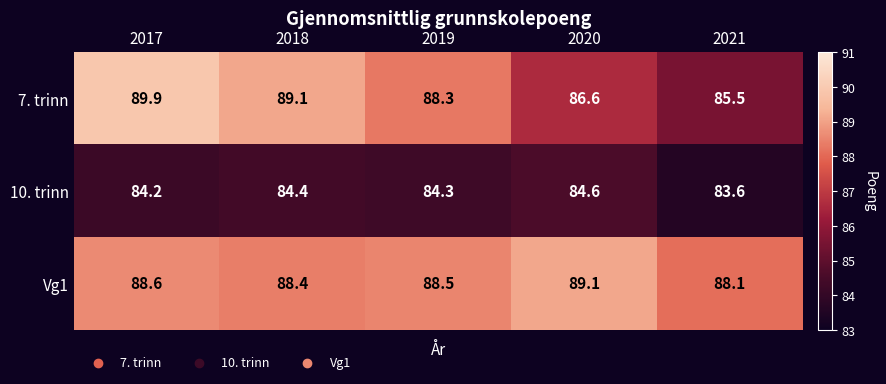

What is the difference between the maximum and minimum values in the Vg1 series?

1.0